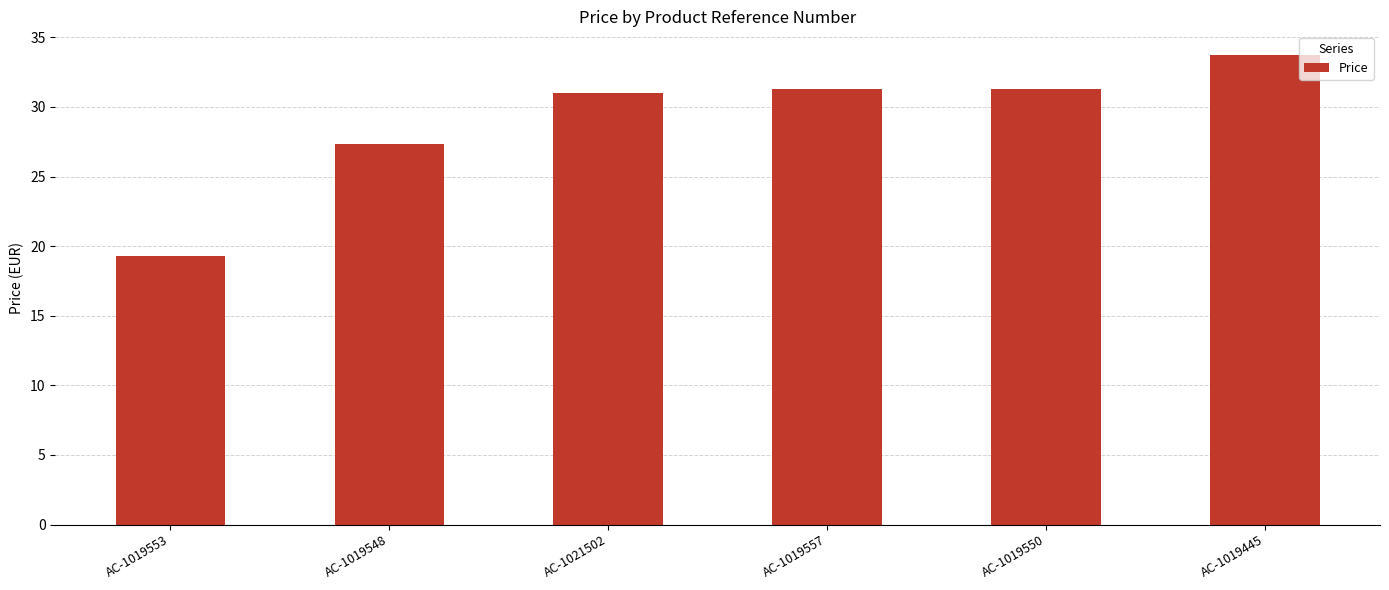

What is the sum of the values at AC-1019553 and AC-1019445?

53.0